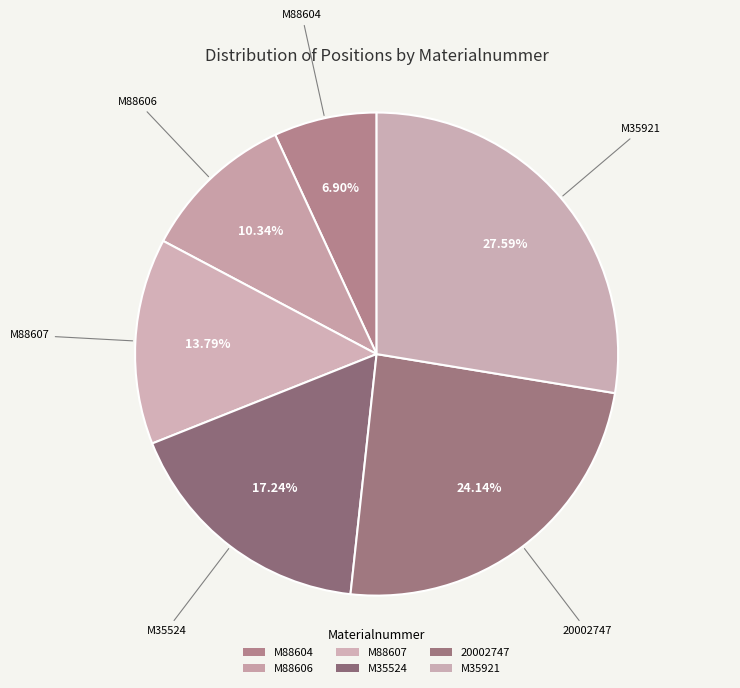

Is the sum of M35524 and M88604 greater than half?

No